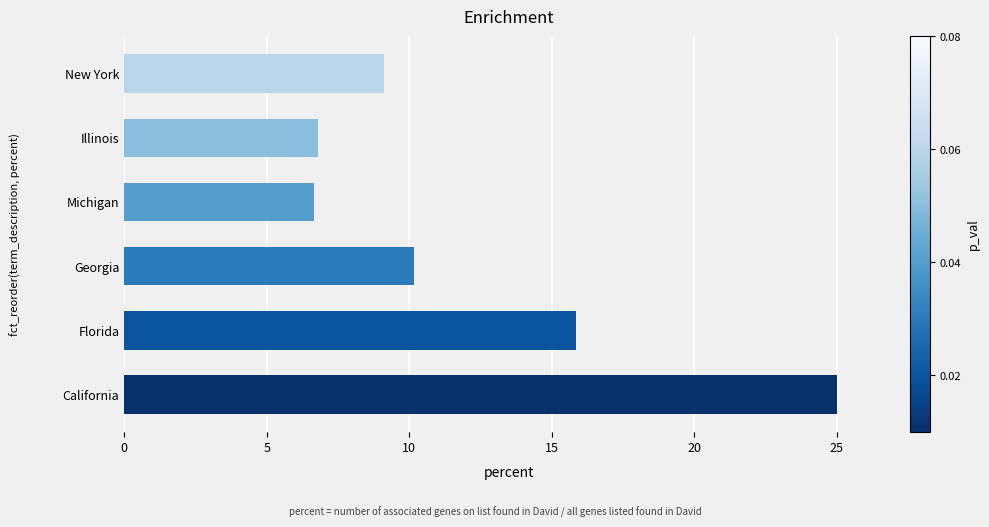

What is the minimum value shown in the chart?

6.7